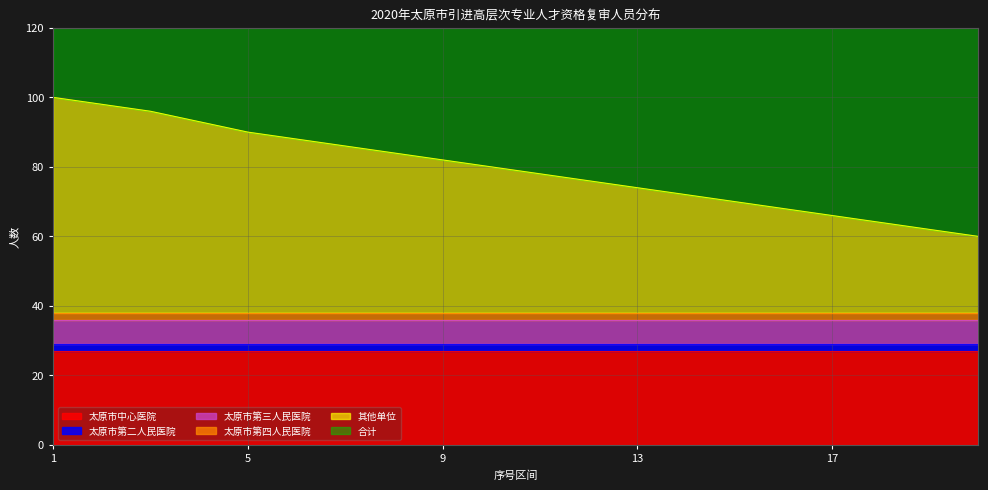

At which label does 太原市第三人民医院 reach its peak?

1